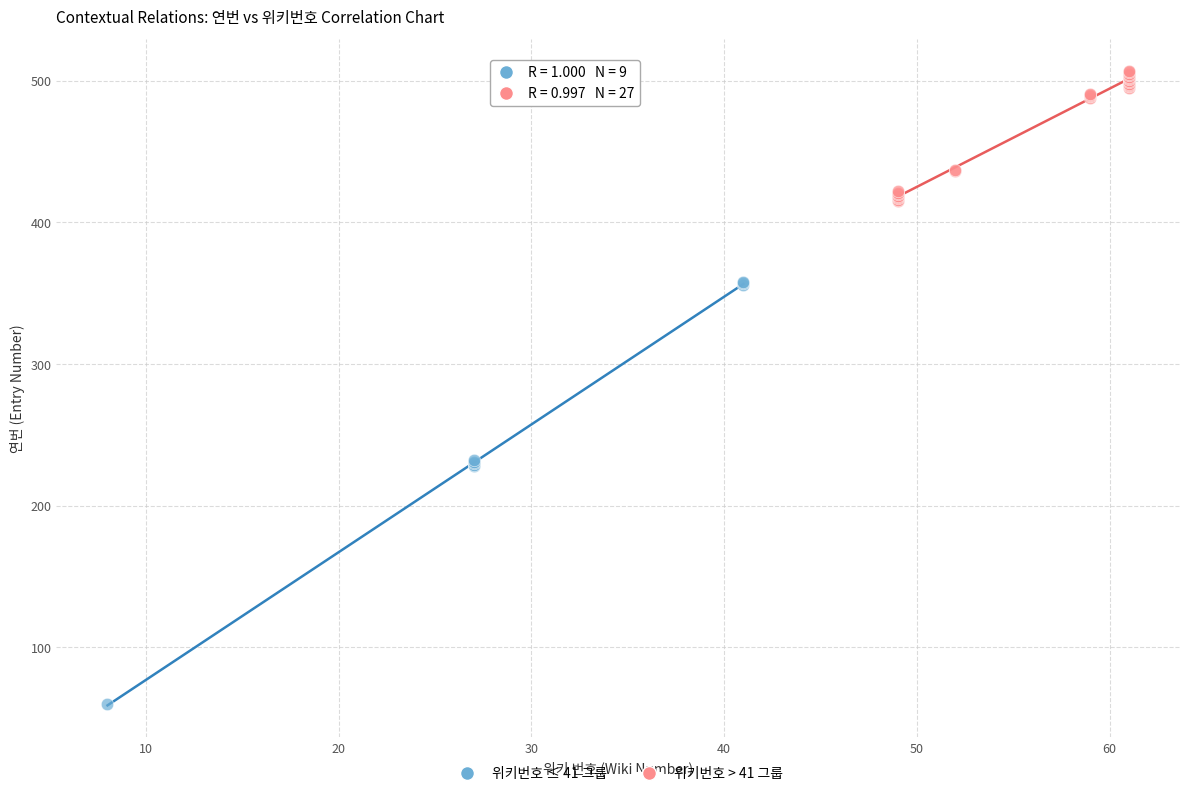

Which series contains the lowest Y value?

위키번호 ≤ 41 그룹